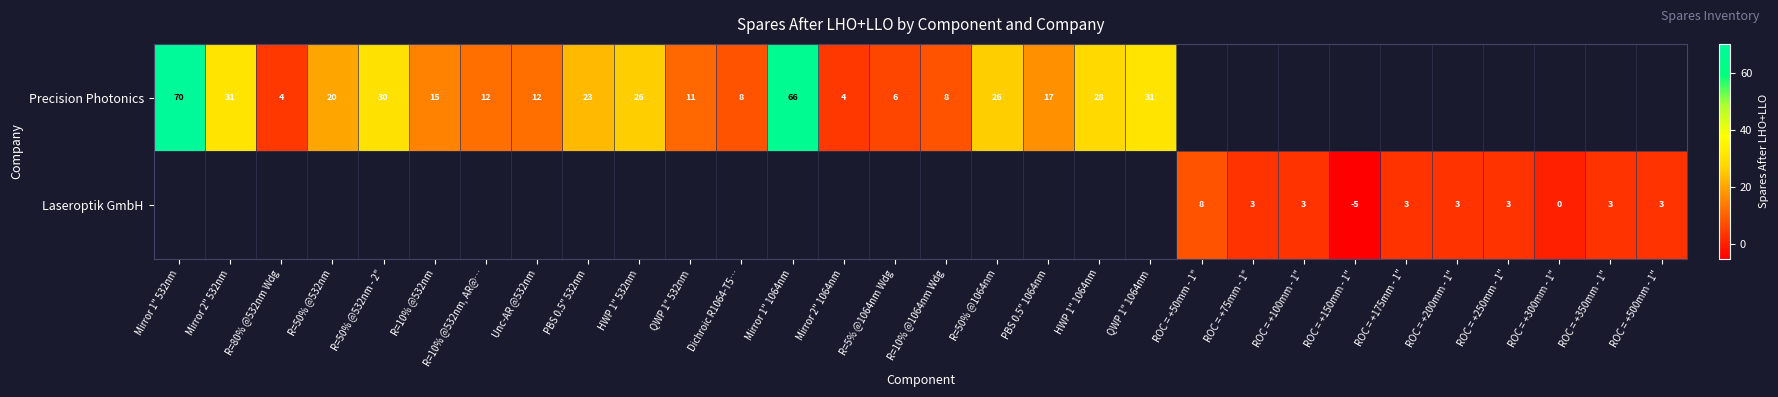

The value of row_0 at HWP 1" 532nm is 26.0. True or false?

True